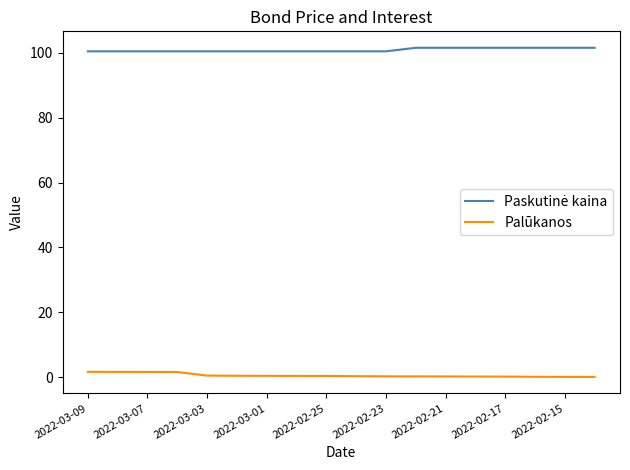

Does the chart have visible grid lines?

No